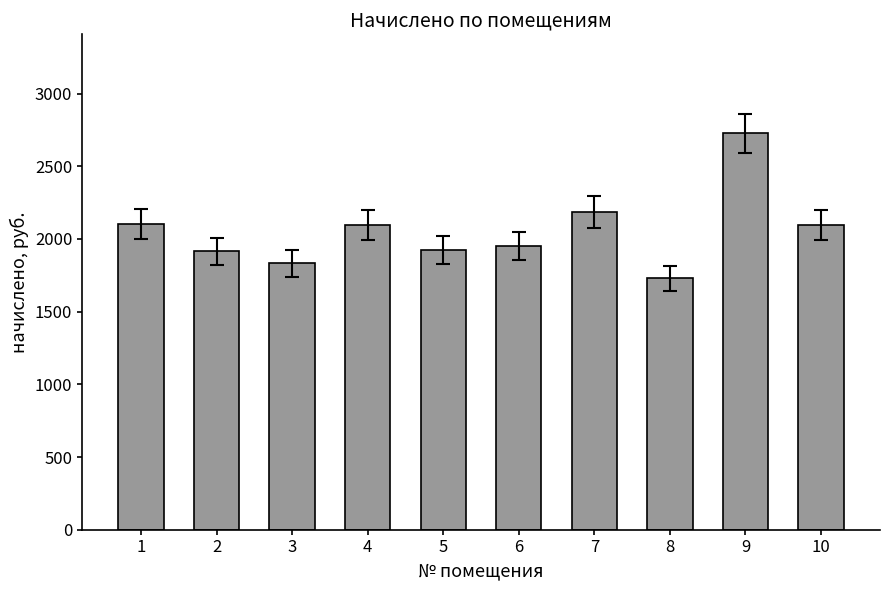

At which label is the value closest to 2226?

7